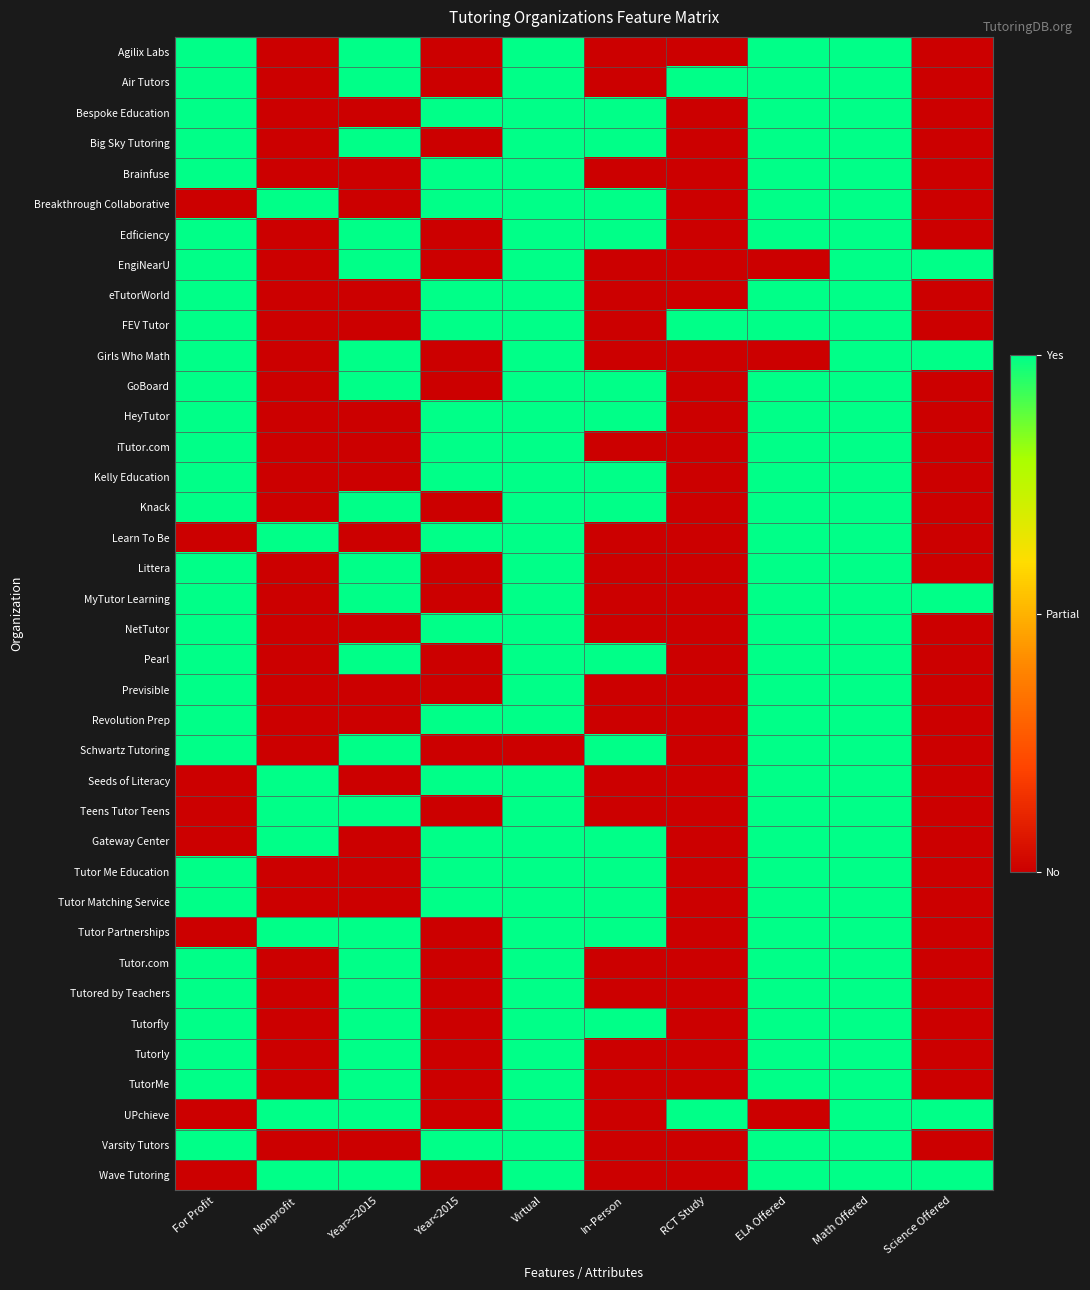

Rank the series by their maximum value, from highest to lowest.

Agilix Labs, Air Tutors, Bespoke Education, Big Sky Tutoring, Brainfuse, Breakthrough Collaborative, Edficiency, EngiNearU, eTutorWorld, FEV Tutor, Girls Who Math, GoBoard, HeyTutor, iTutor.com, Kelly Education, Knack, Learn To Be, Littera, MyTutor Learning, NetTutor, Pearl, Previsible, Revolution Prep, Schwartz Tutoring, Seeds of Literacy, Teens Tutor Teens, Gateway Center, Tutor Me Education, Tutor Matching Service, Tutor Partnerships, Tutor.com, Tutored by Teachers, Tutorfly, Tutorly, TutorMe, UPchieve, Varsity Tutors, Wave Tutoring